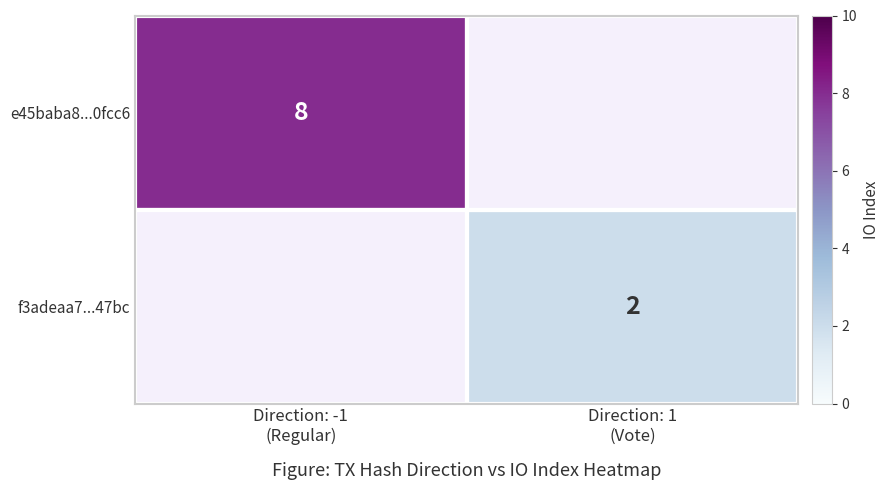

What is the greatest value displayed?

8.0